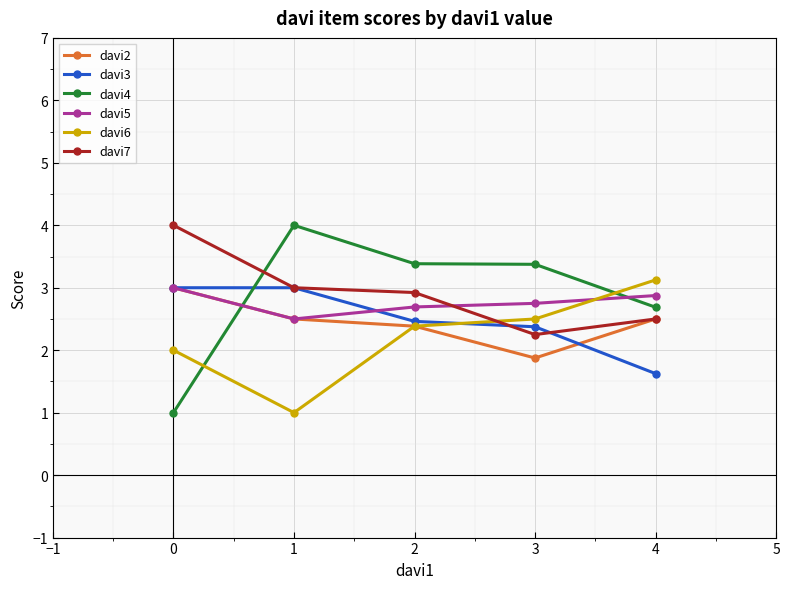

What is the difference between the second highest and second lowest values in the davi6 series?

0.5